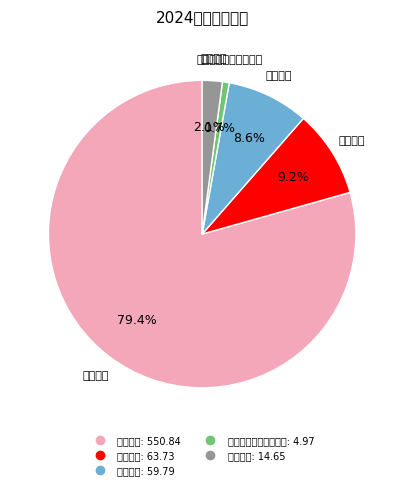

Which has a higher value, 科技馆站 or 科普活动?

科普活动